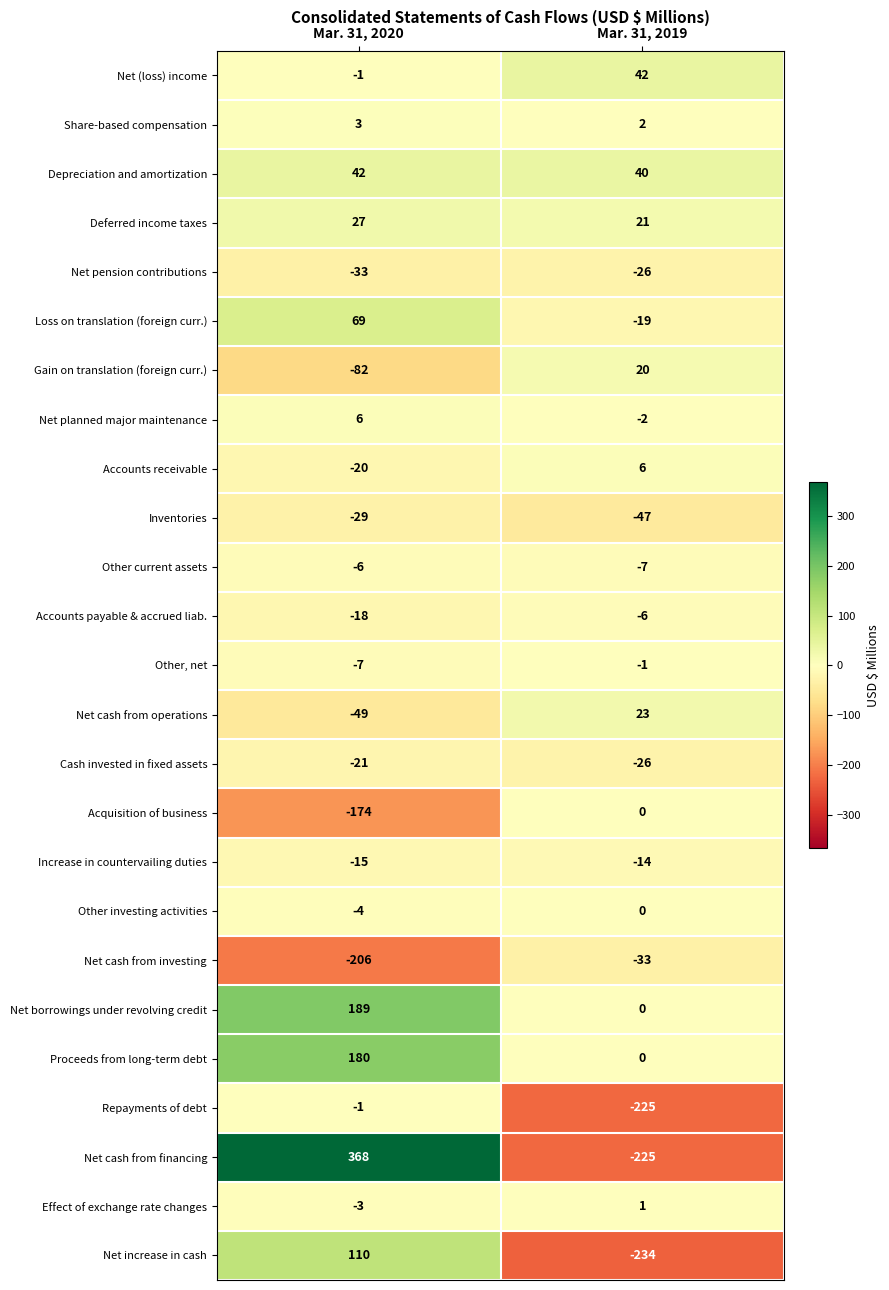

Which series changed the most between Mar. 31, 2020 and Mar. 31, 2019?

Net cash from financing